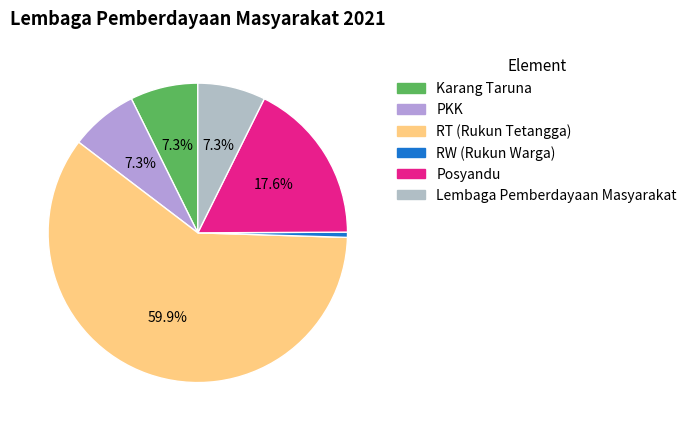

To the nearest percent, what is the combined percentage of RW (Rukun Warga) and RT (Rukun Tetangga)?

60%